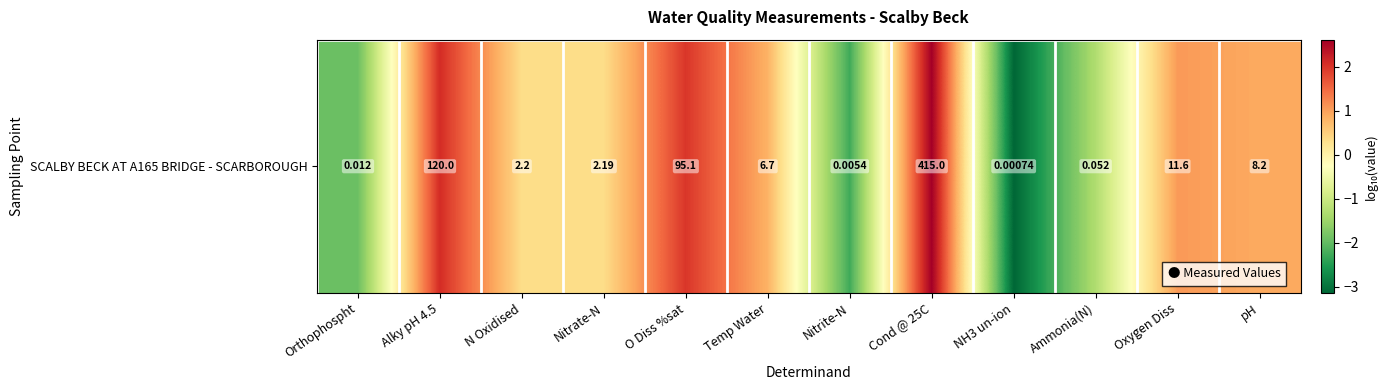

What is the greatest value displayed?

2.6